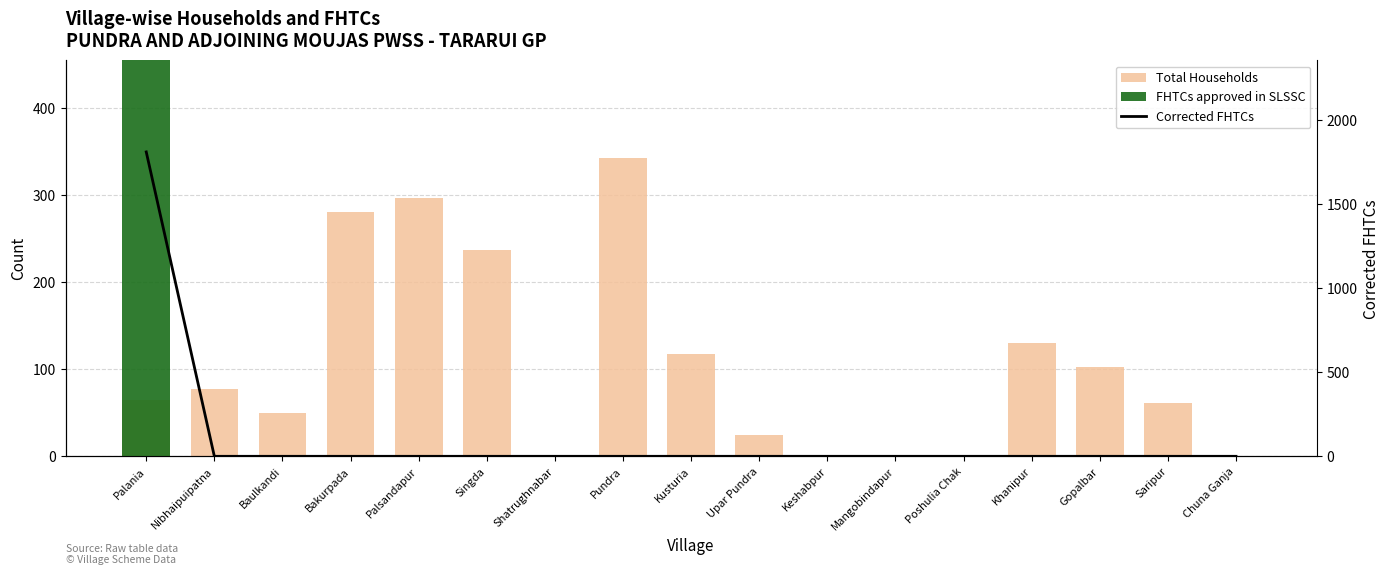

How many data points in Total Households are above 65?

8